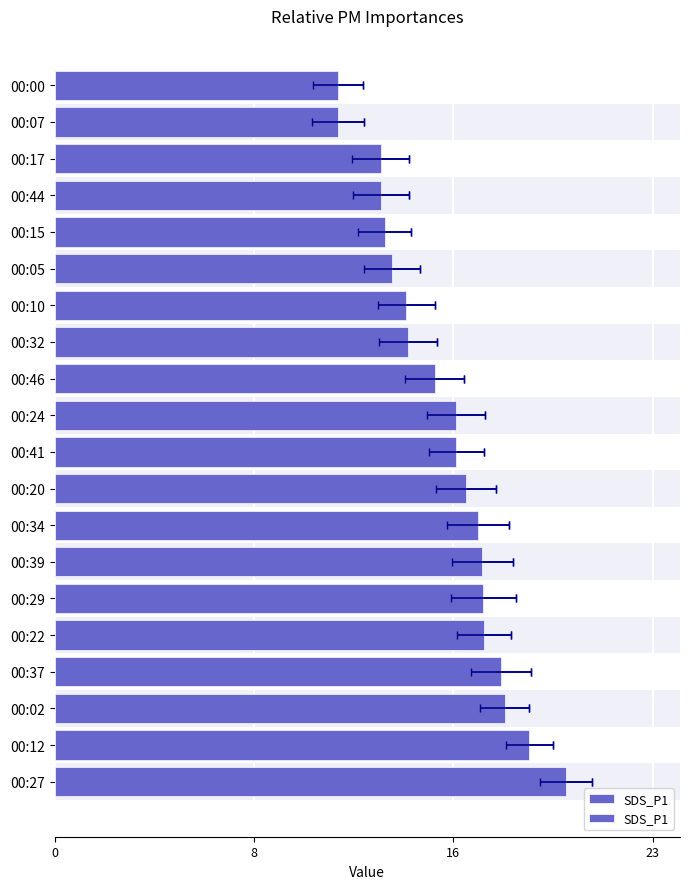

What is the greatest value displayed?

19.9